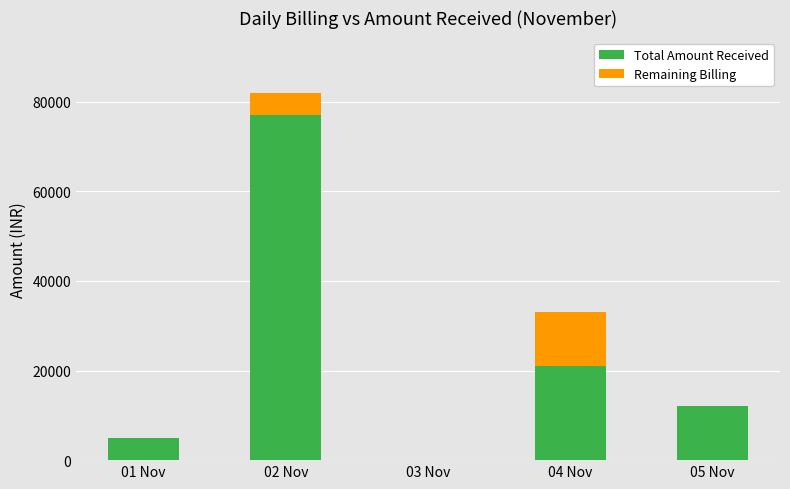

At which category is the sum across all series the highest?

02 Nov